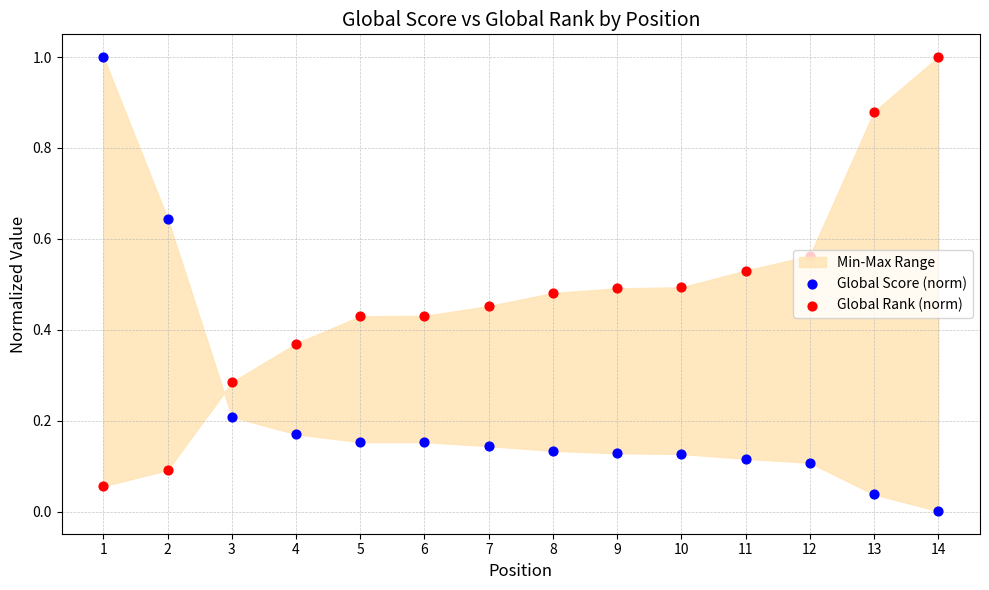

Which series contains the highest Y value?

Global Score (norm)